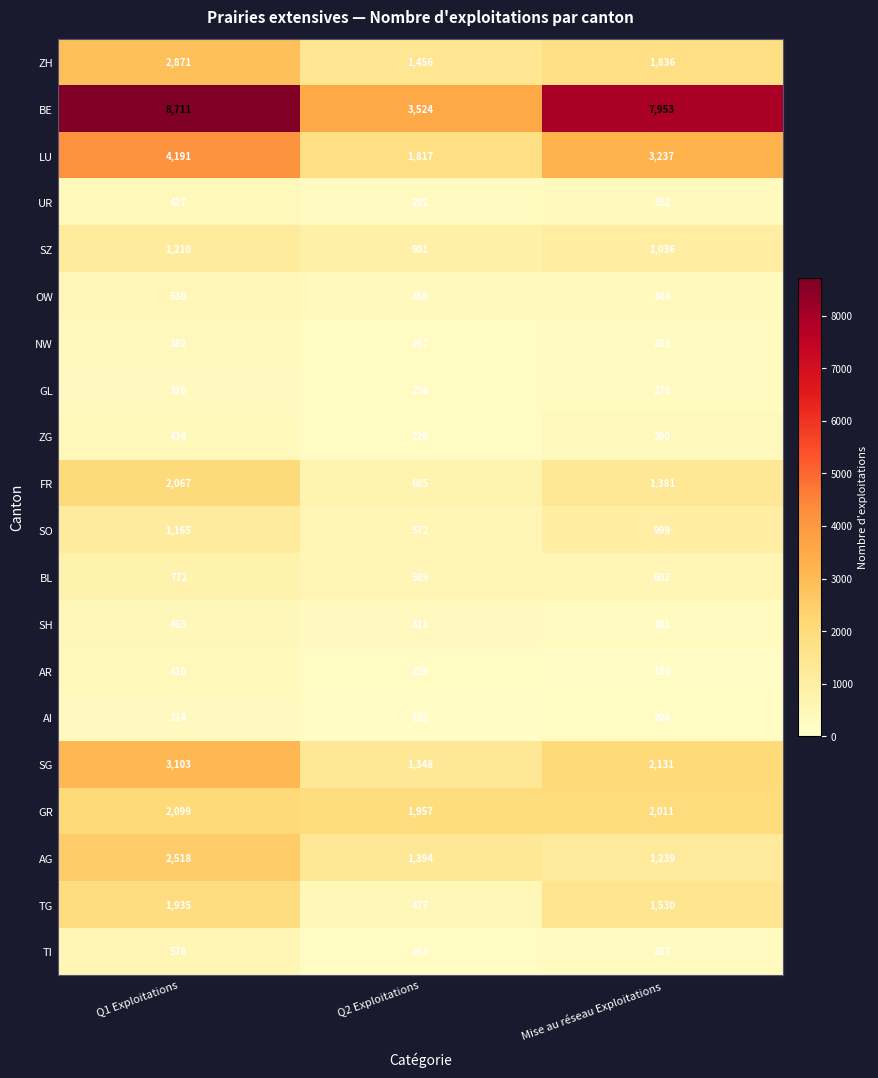

What is the difference between the second highest and minimum values in the AR series?

40